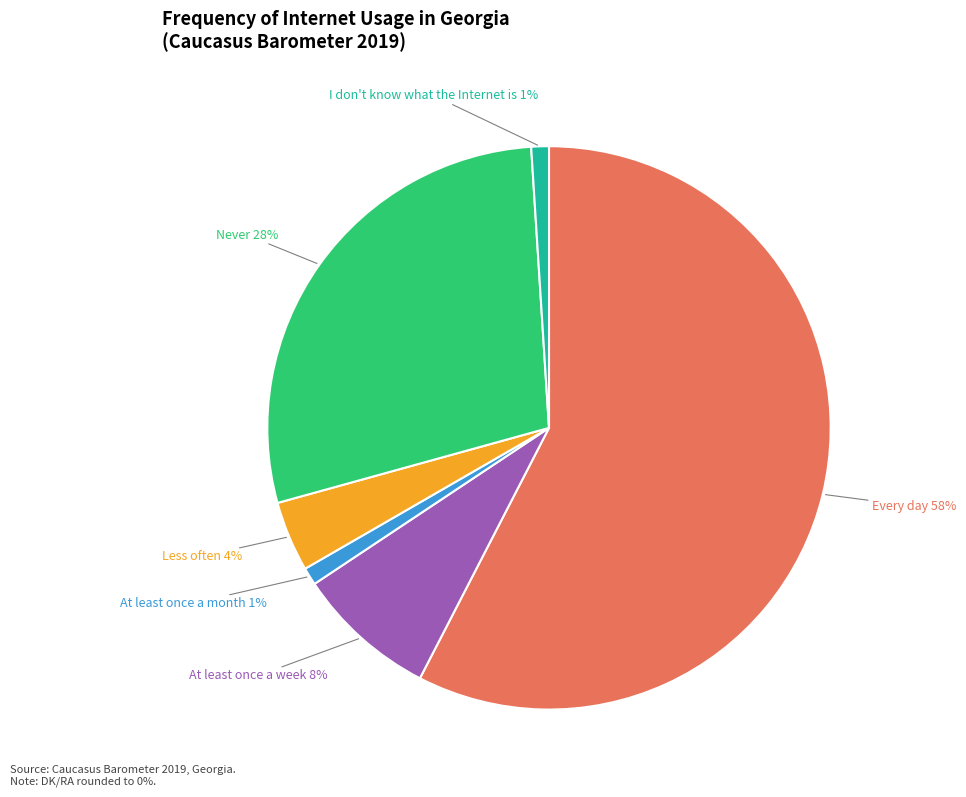

Is the sum of Never and I don't know what the Internet is greater than half?

No